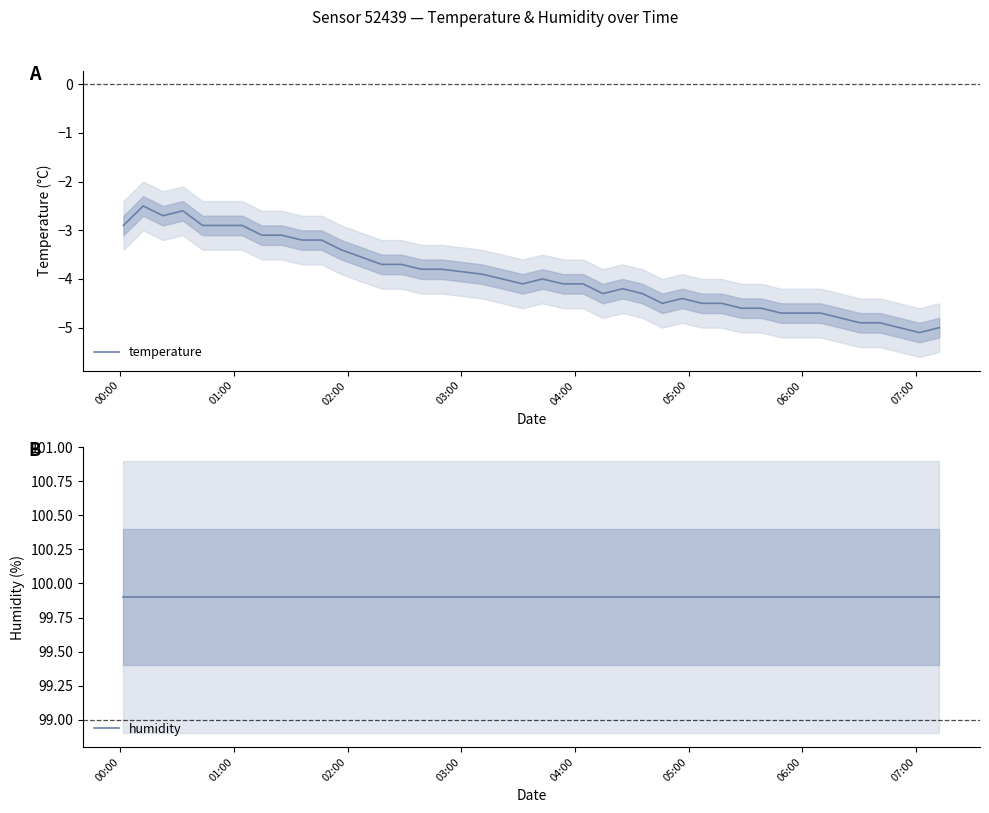

How many lines are shown in the chart?

2